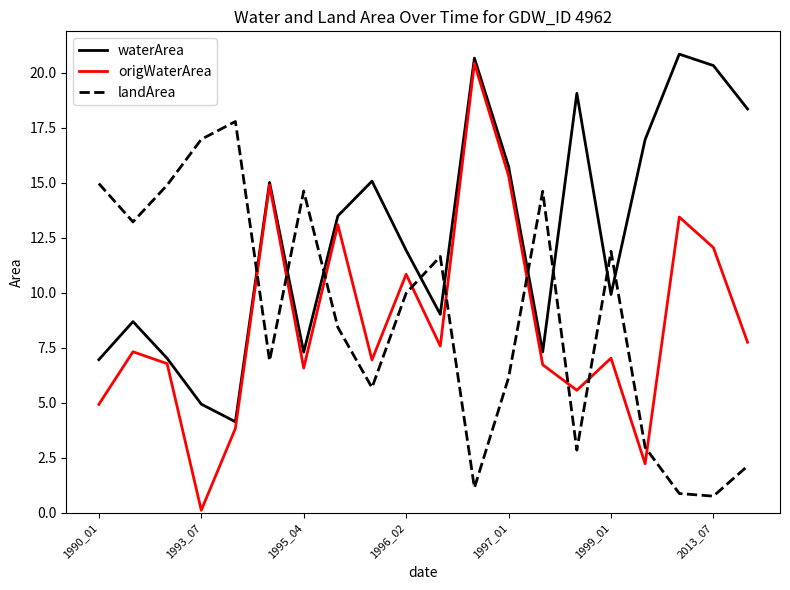

After their last crossing, which series has the higher values: origWaterArea or landArea?

origWaterArea